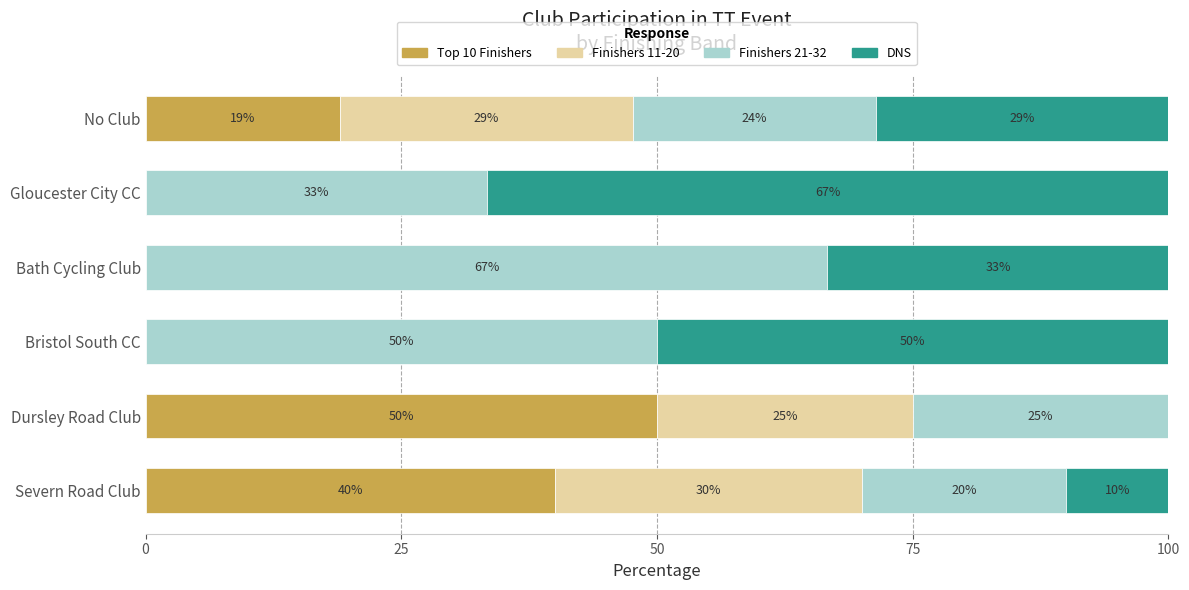

What is the total value across all series at Bath Cycling Club?

100.0